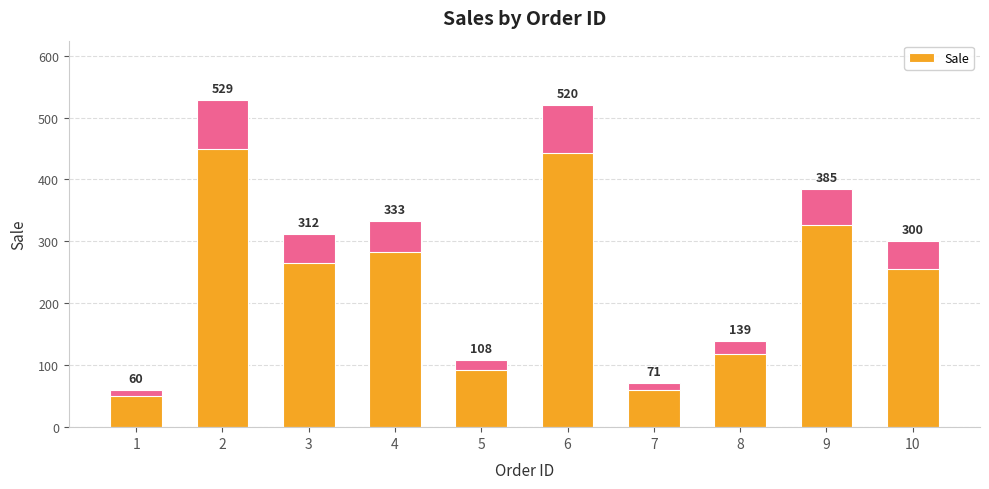

The value at 9 is 685. True or false?

False